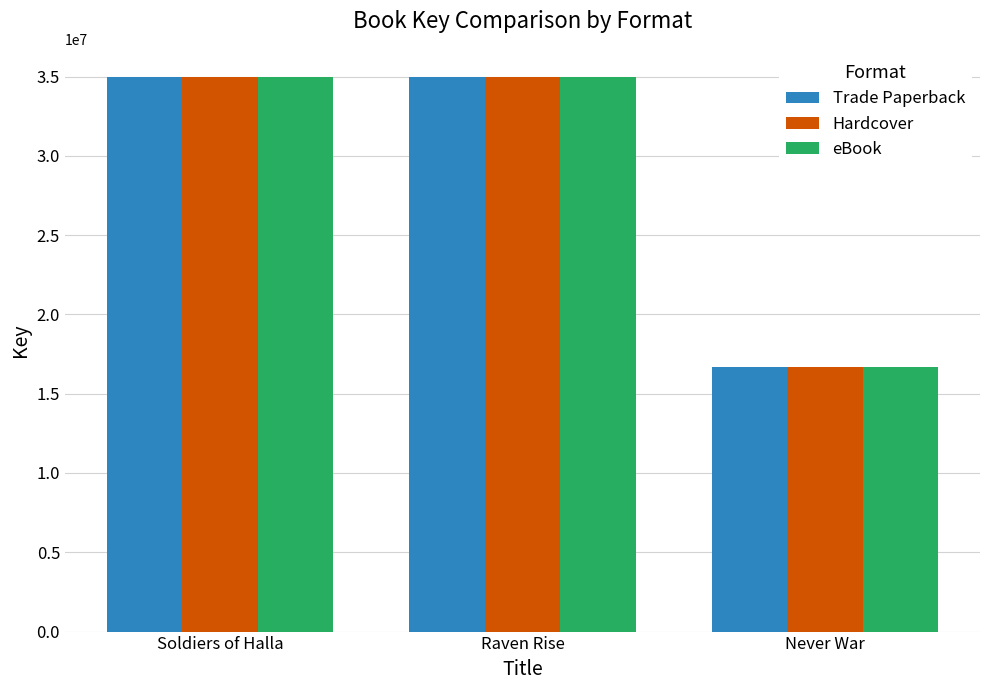

Where does the Hardcover series first go above 34995690?

Soldiers of Halla